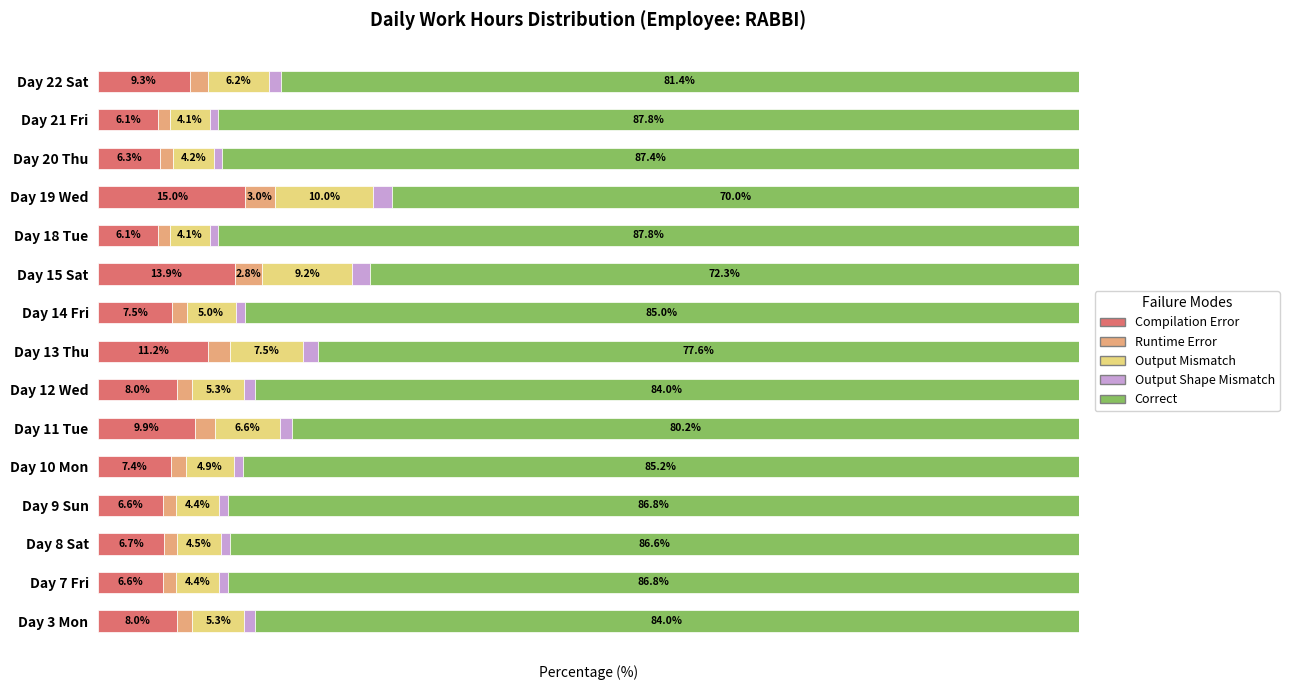

Which series has the widest spread of values?

Correct